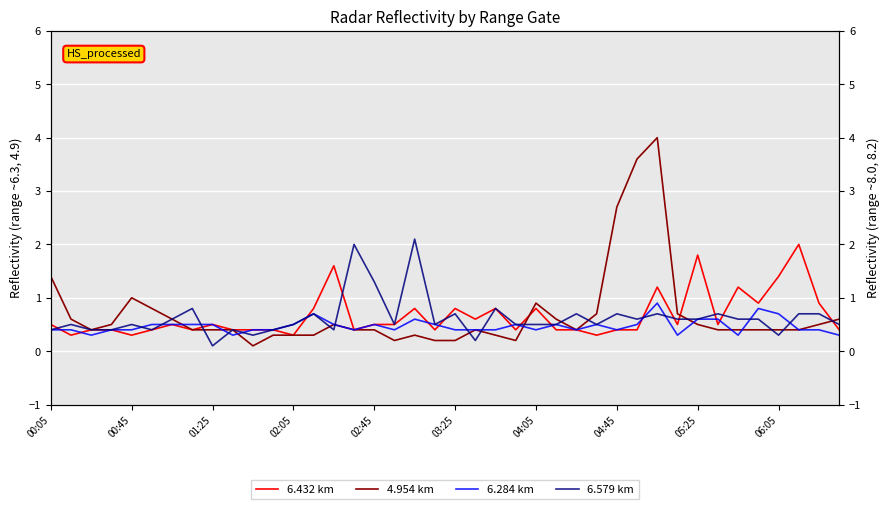

What is the total value across all series at 01:25?

1.5